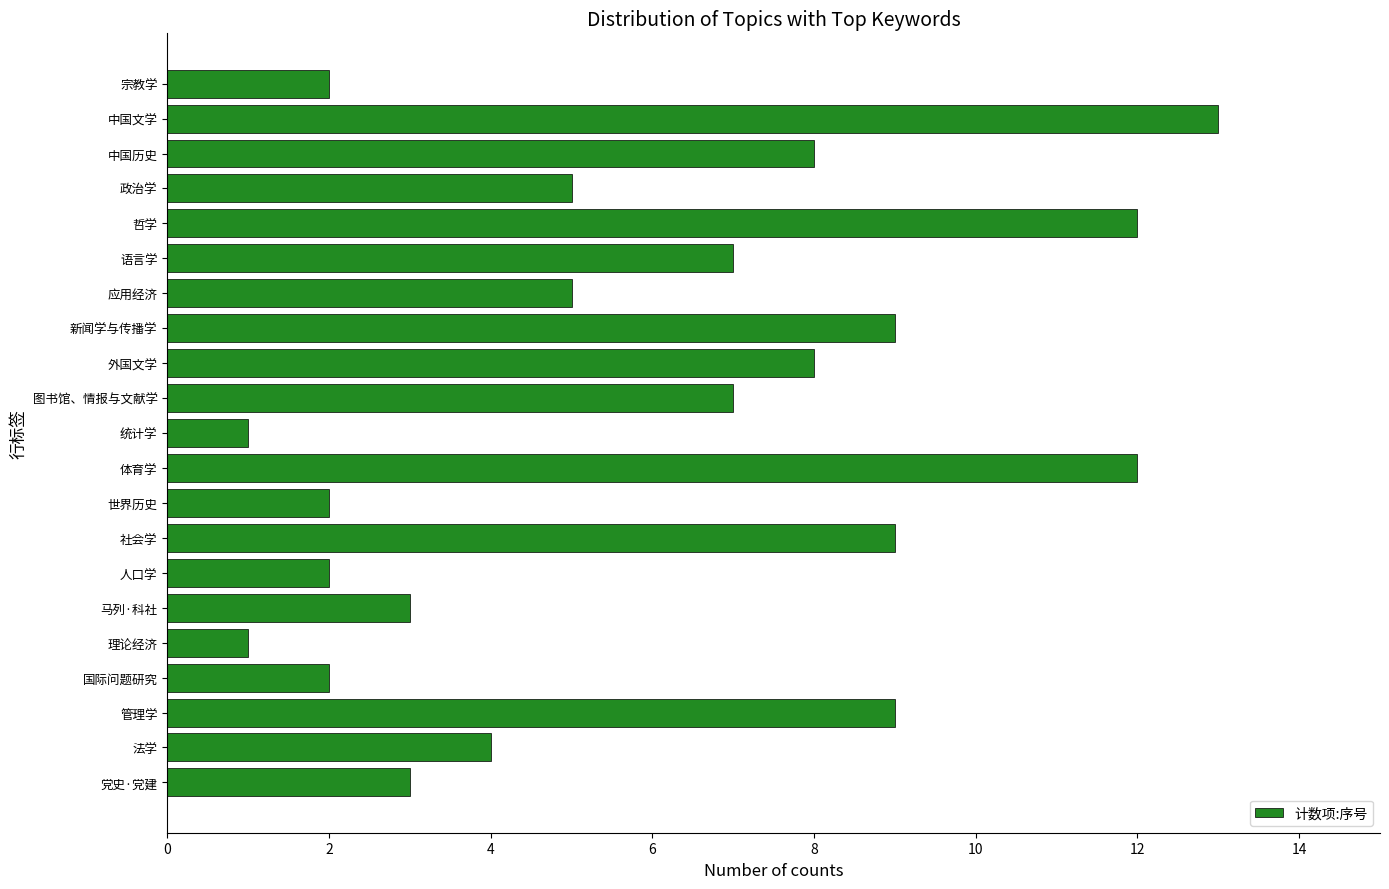

At which category does the chart reach its peak across all series?

中国文学